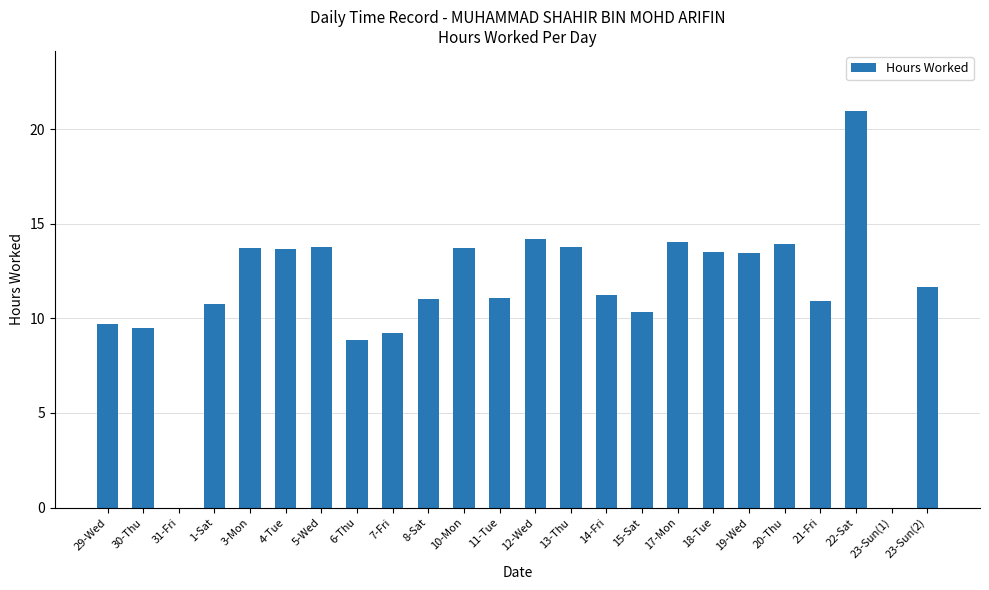

The chart shows a value of 7.8 at 22-Sat. True or false?

False